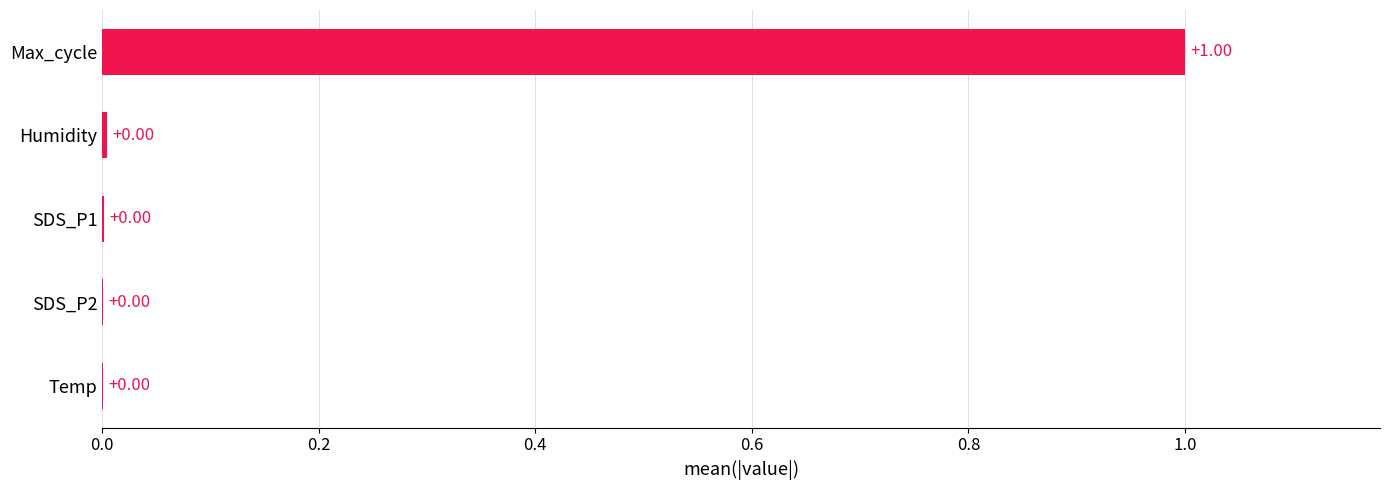

What is the change in value from SDS_P2 to Max_cycle?

+1.0